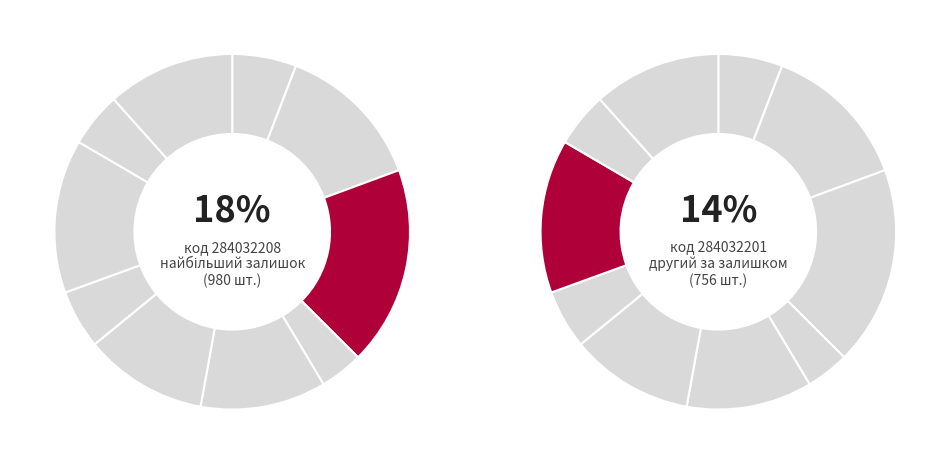

To the nearest percent, what portion does 284032199 represent?

12%